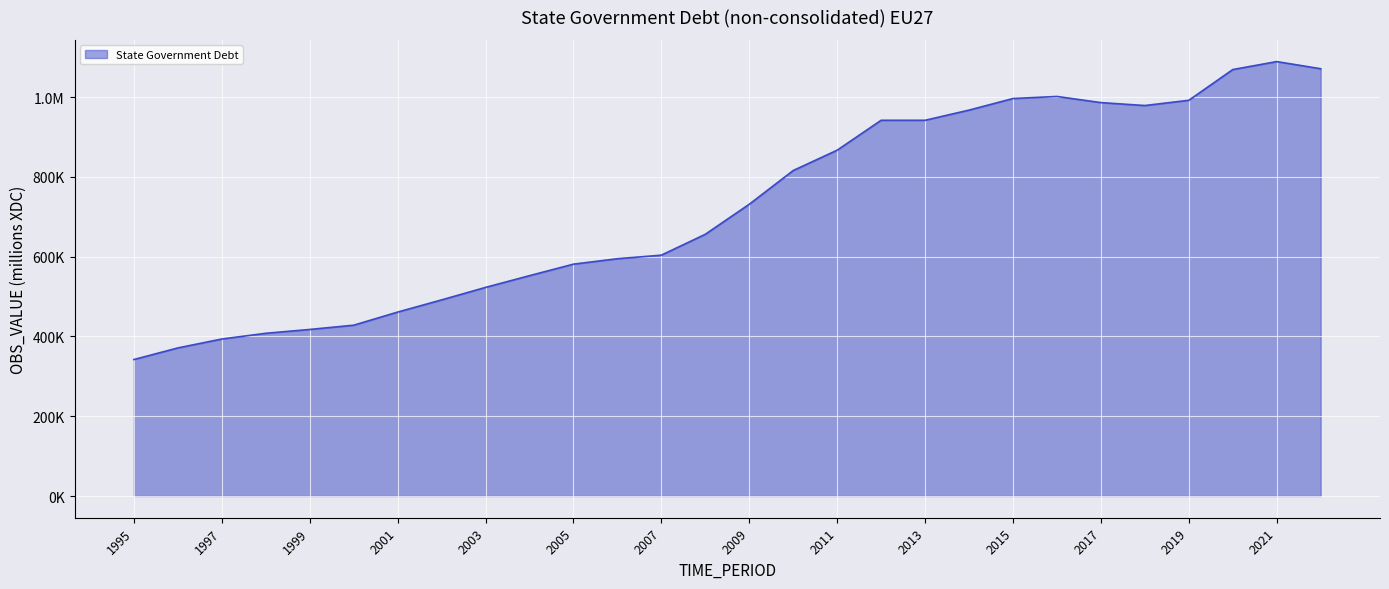

Does the chart display data point markers on the line(s)?

No